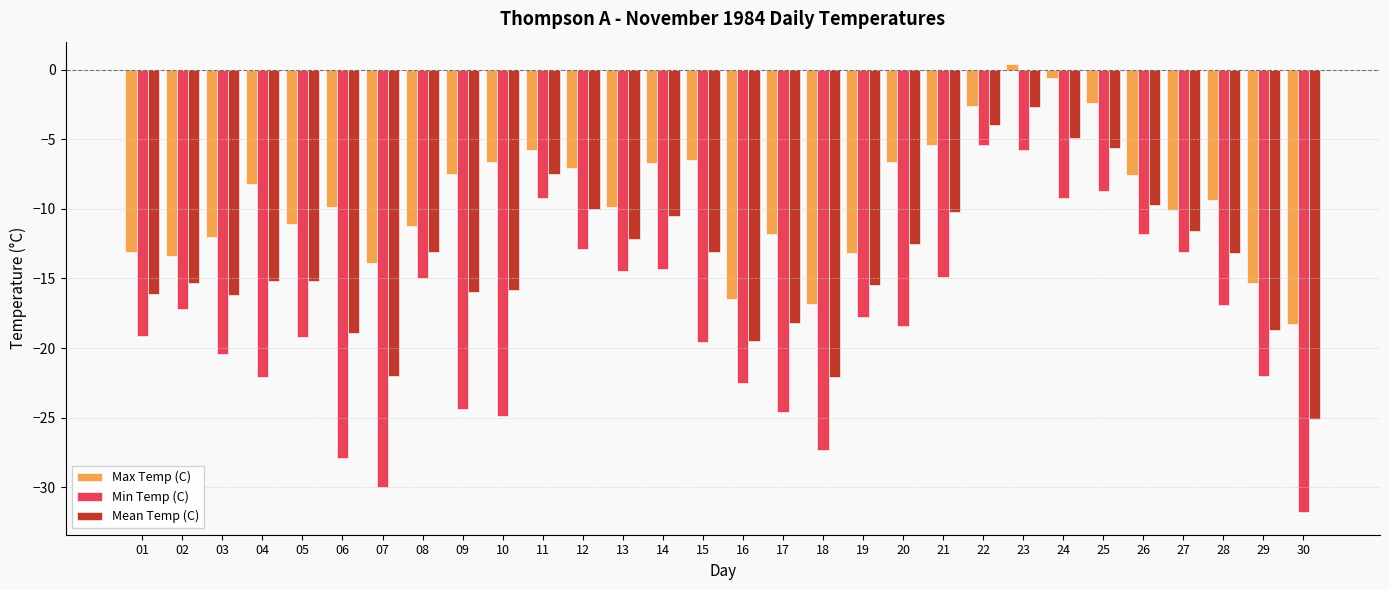

How many values in Max Temp (C) are above zero?

1